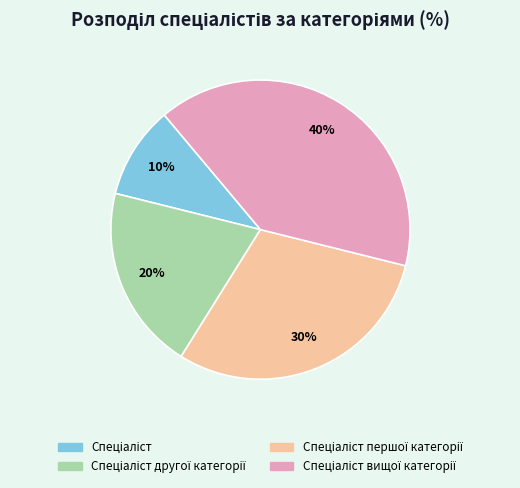

Is there a majority slice in this chart?

No